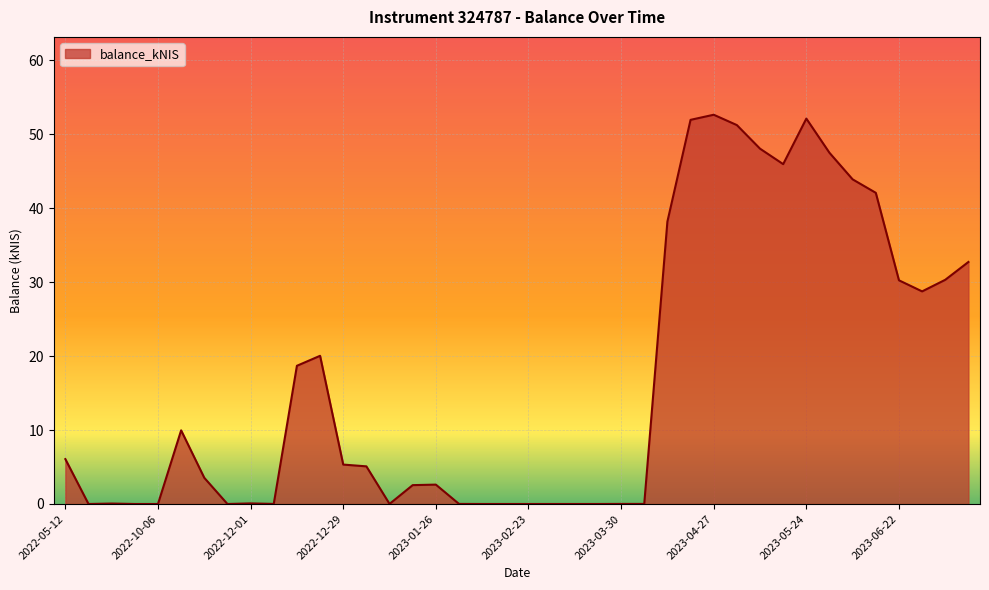

What is the greatest value displayed?

52.6